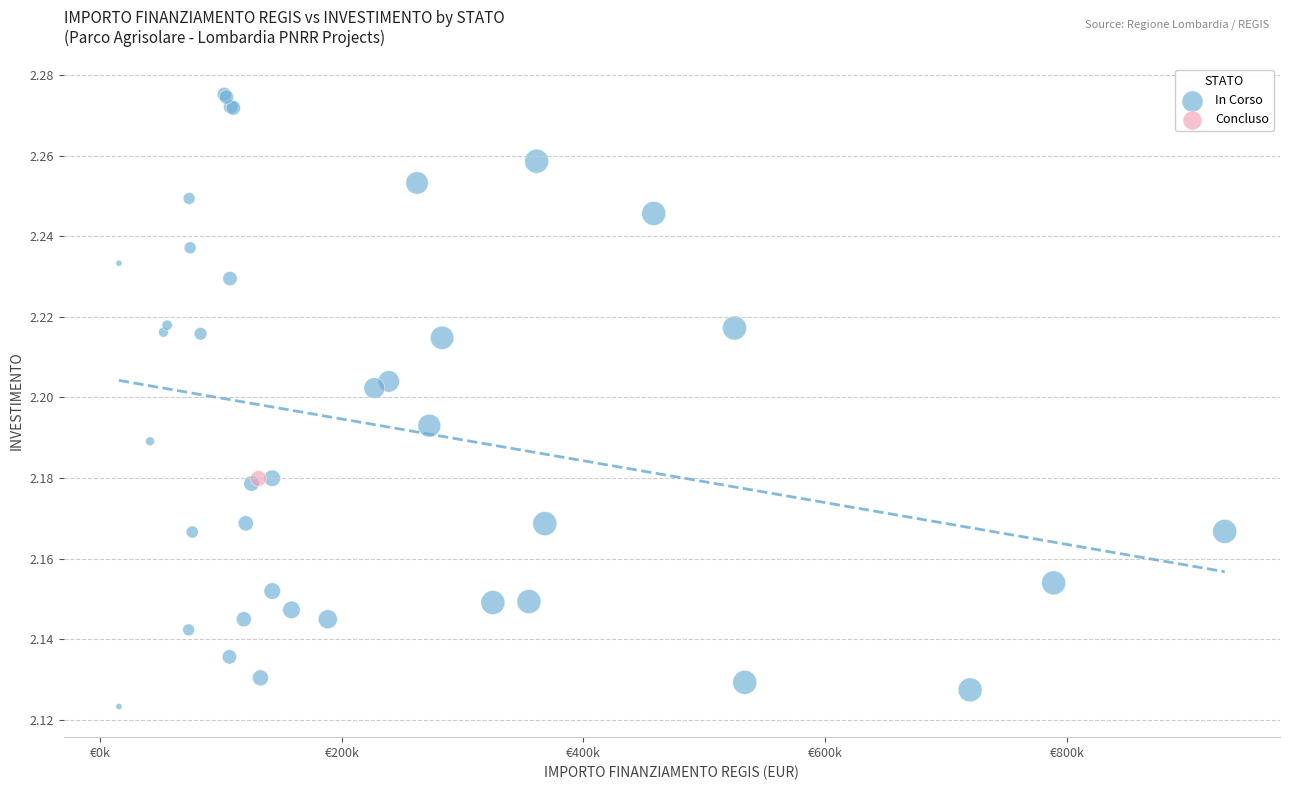

What are all the series names shown in the legend?

In Corso, Concluso